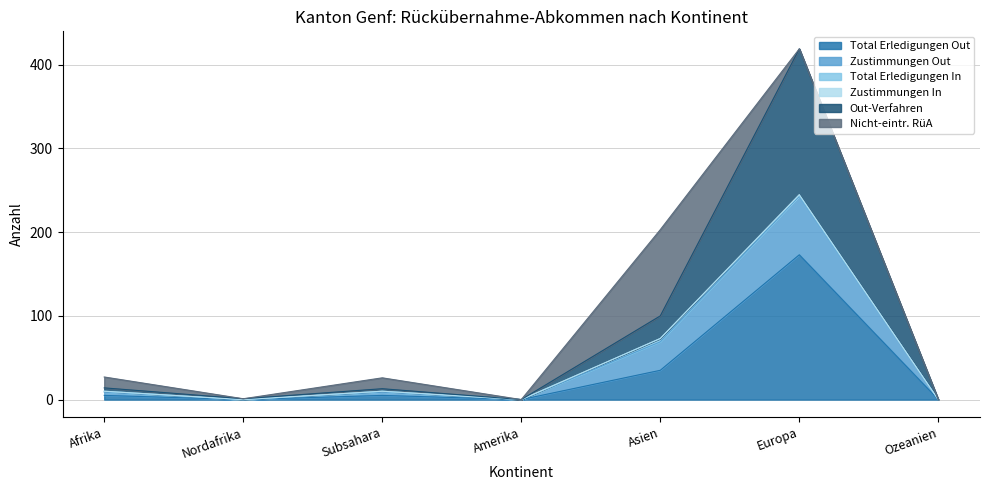

How many values in the Total Erledigungen Out series are below 5?

3